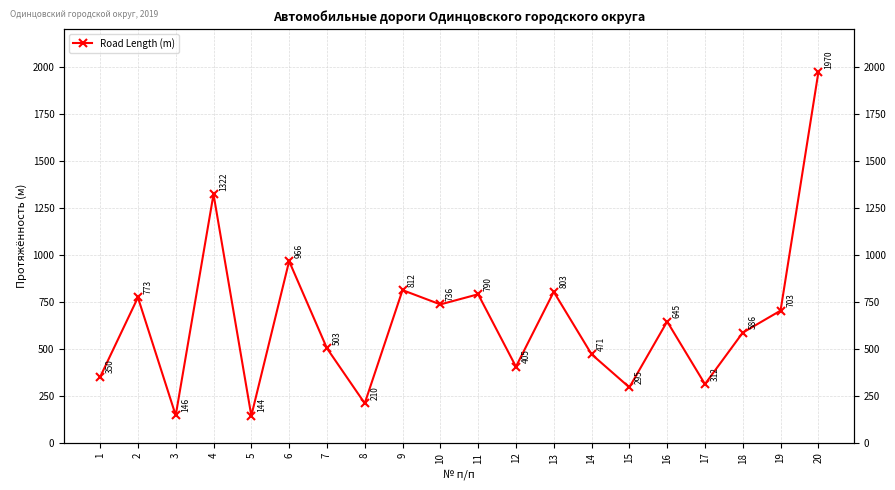

How many lines are shown in the chart?

1